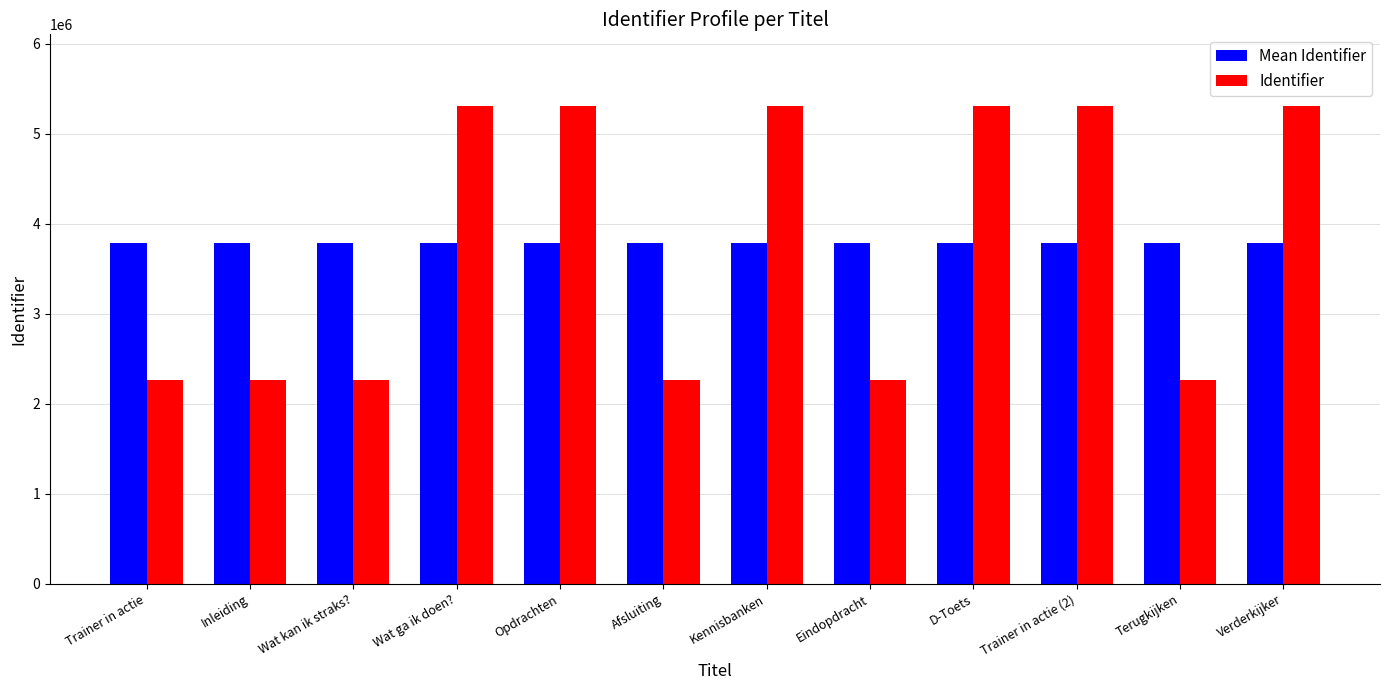

Rank the series at Afsluiting from highest to lowest value.

Mean Identifier, Identifier